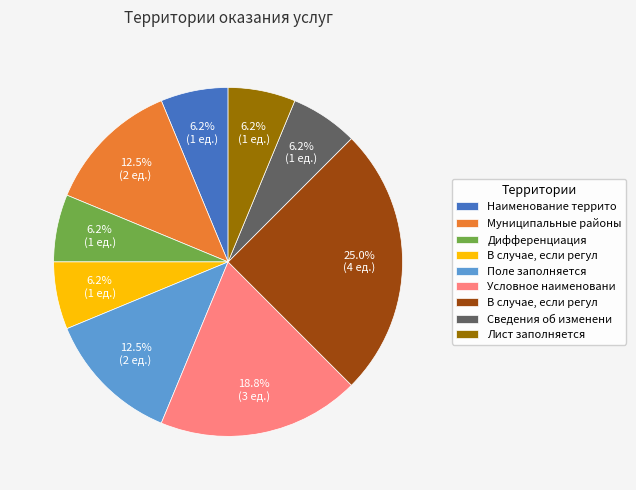

To the nearest percent, what is the average slice percentage?

11%